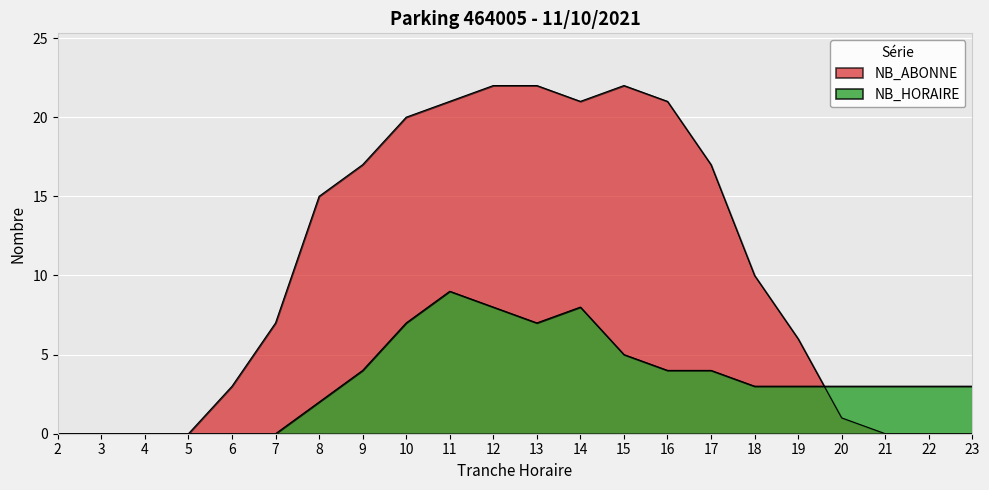

Which series changed the most between 16 and 22?

NB_ABONNE